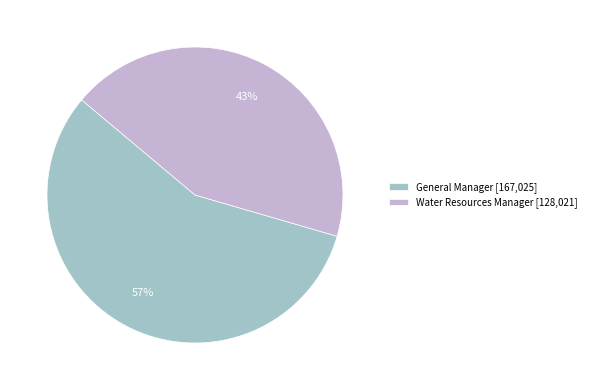

True or false: General Manager accounts for 44% of the total.

False